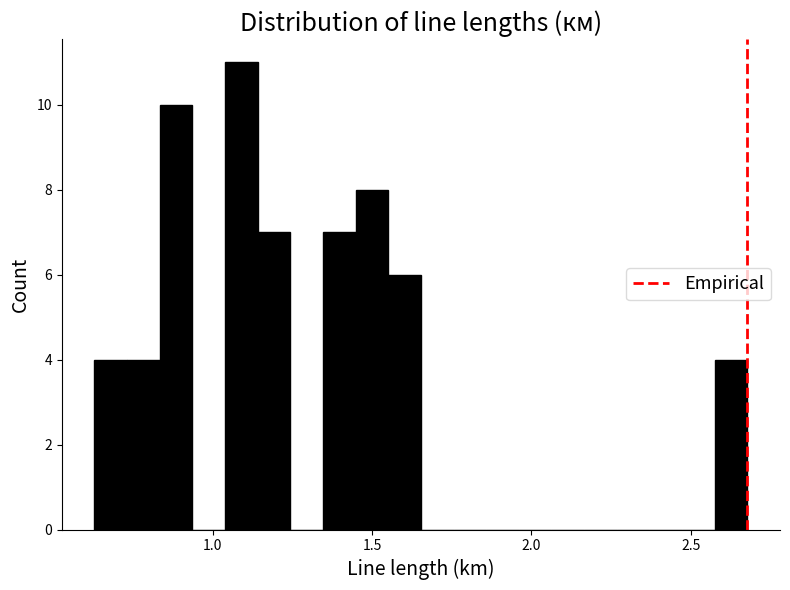

Read against the x-axis, roughly where is the centre of the tallest bar?

1.10